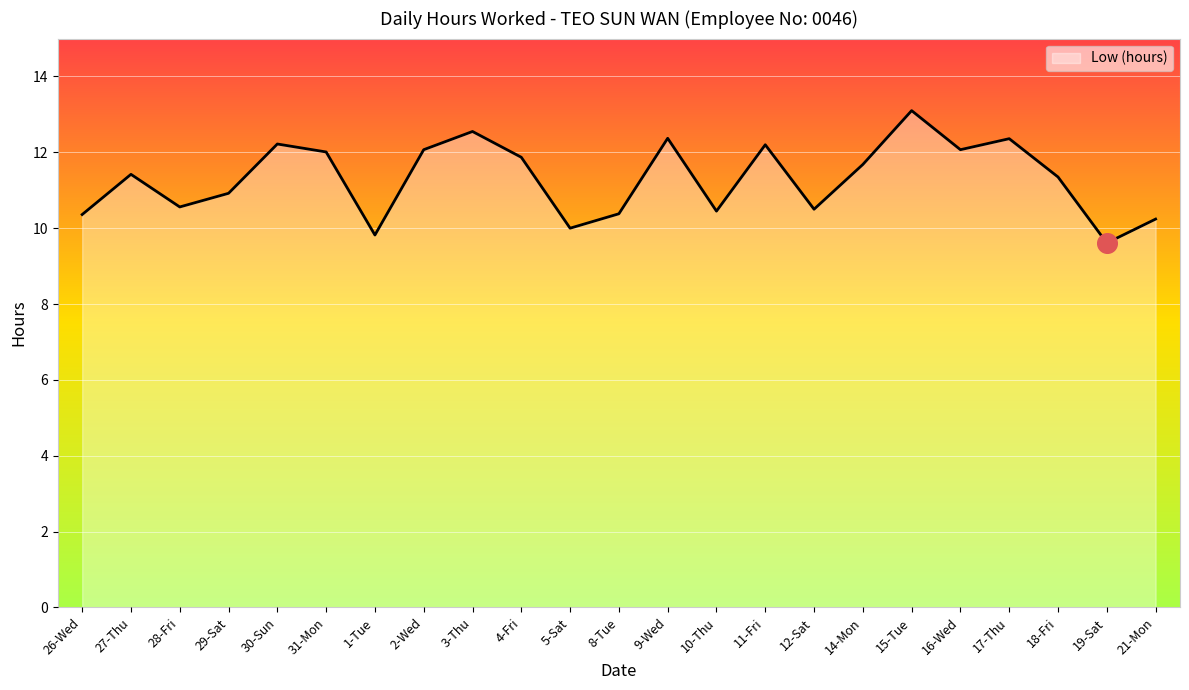

What is the change in value from 8-Tue to 14-Mon?

+1.3